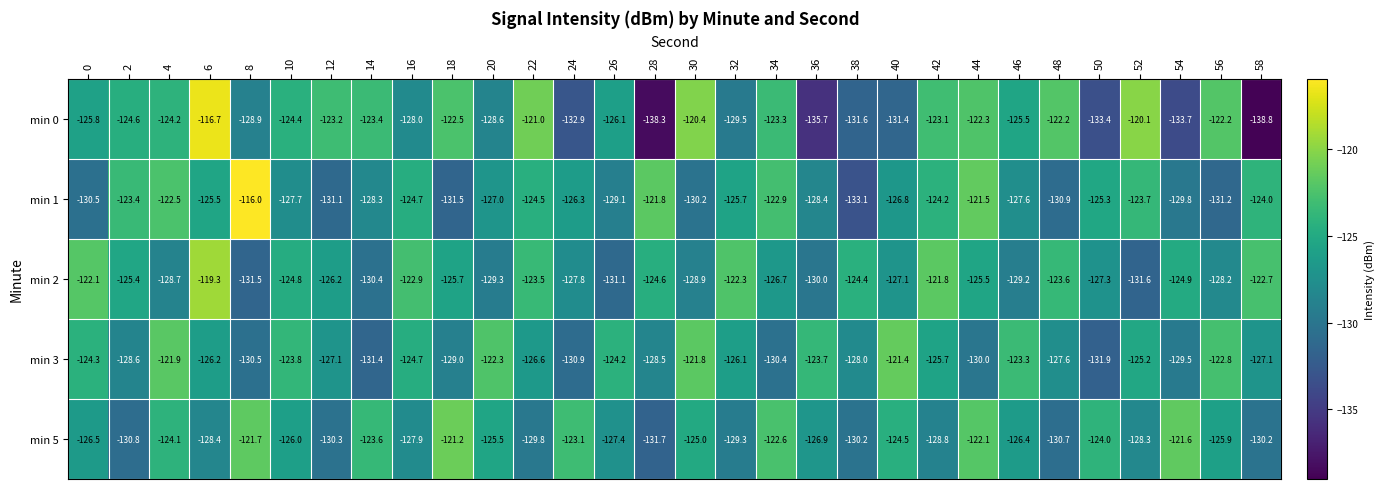

Is the value of min 2 at 2 greater than the value of min 3 at 56?

No